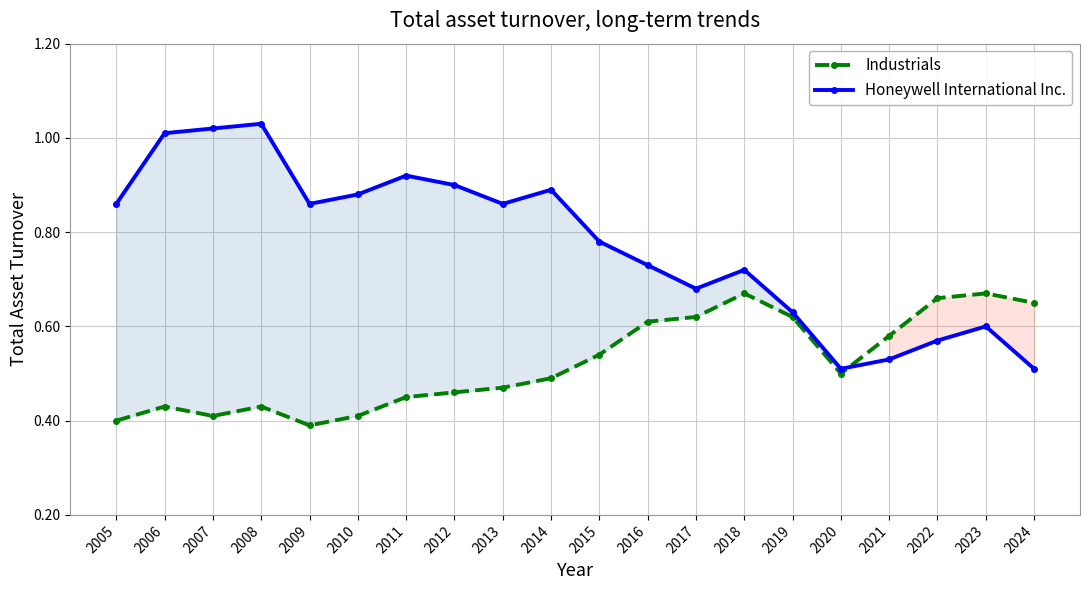

The Honeywell International Inc. series shows 0.5 at 2011. True or false?

False